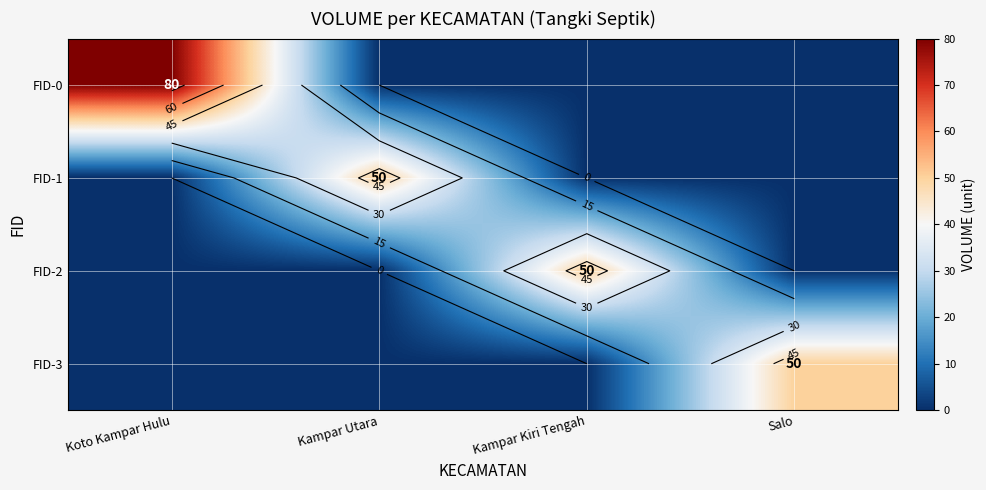

True or false: FID-1 has a value of 74 at Kampar Utara.

False